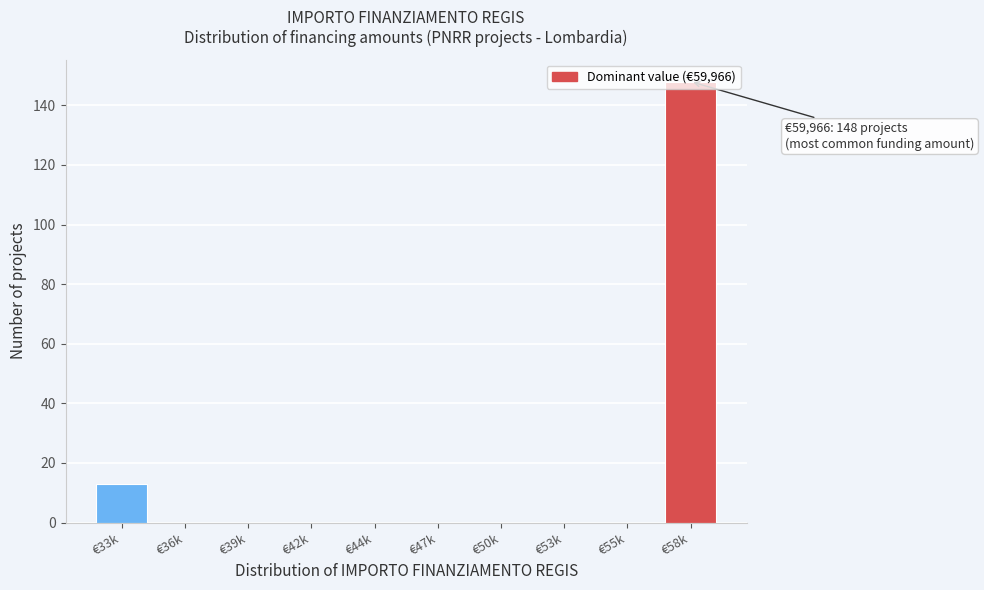

Which category has the highest value across all series?

€58k